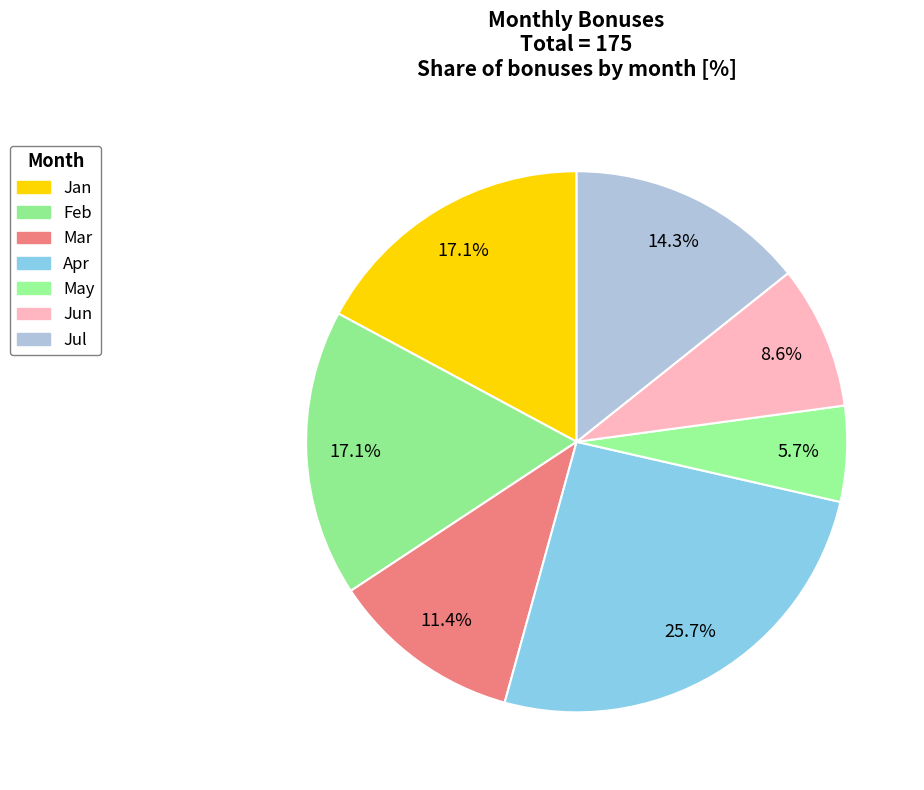

Between May and Jul, which is larger?

Jul